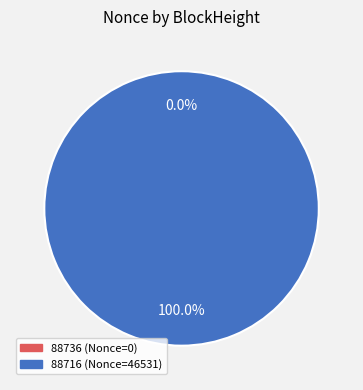

Between 88716 and 88736, which is larger?

88716